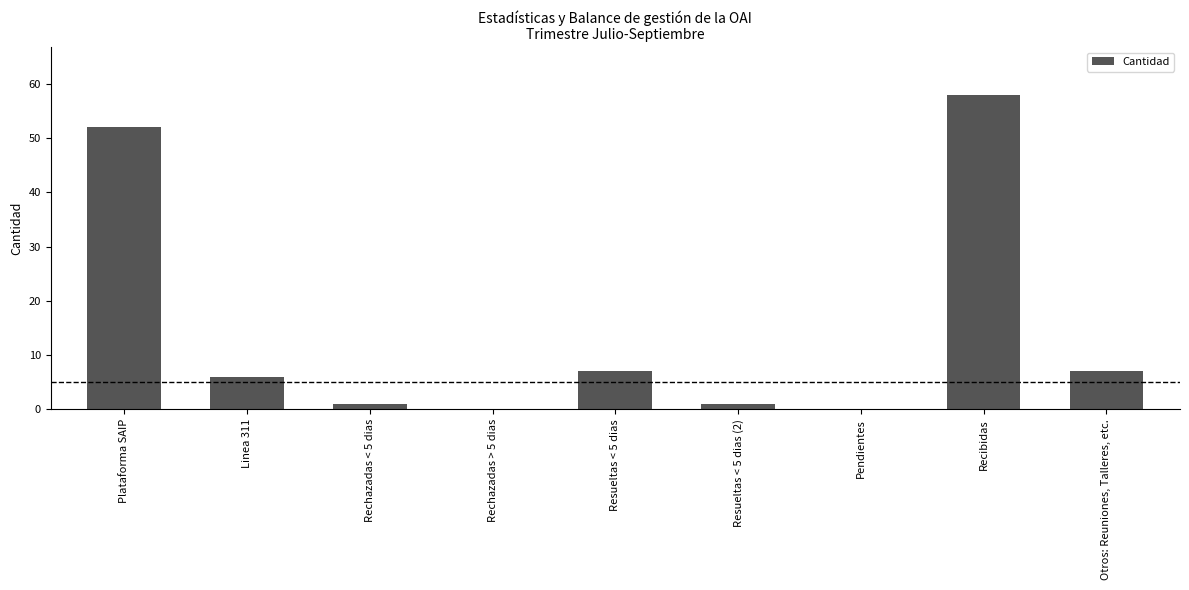

Is it true that the value at Pendientes is 19?

False